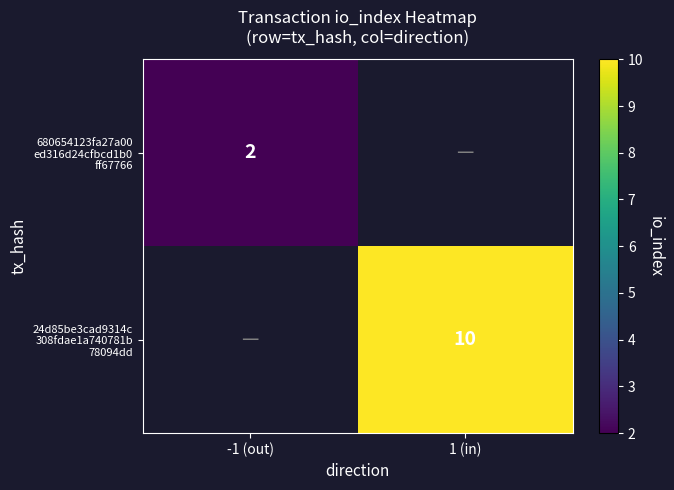

Rank the series at 1 (in) from highest to lowest value.

24d85be3cad9314c 308fdae1a740781b 78094dd, 680654123fa27a00 ed316d24cfbcd1b0 ff67766